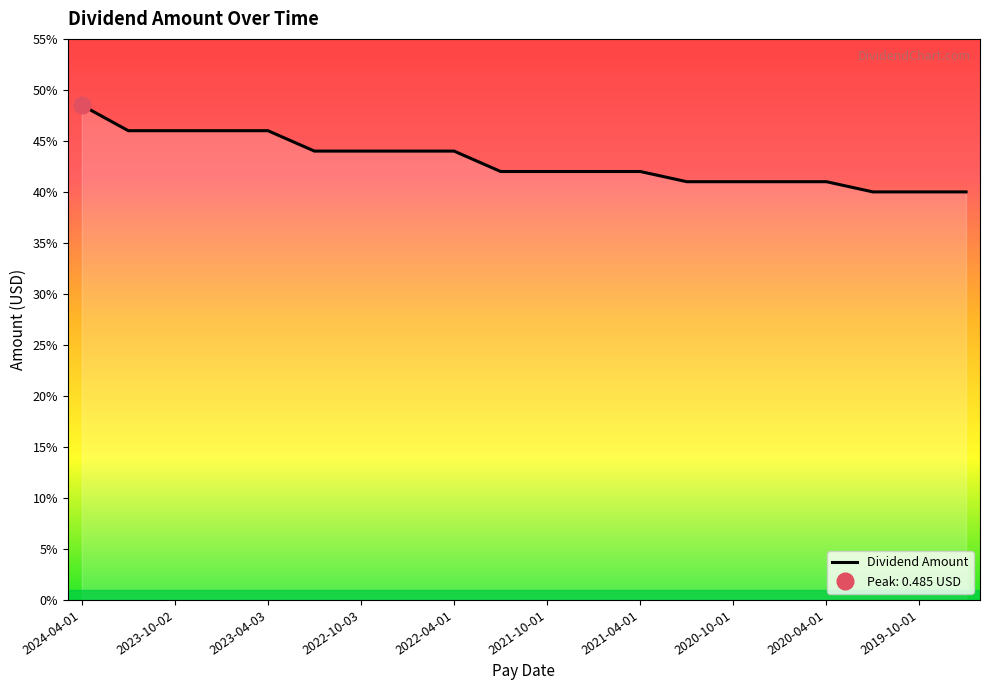

True or false: the data has more than 1 interior local peaks.

False